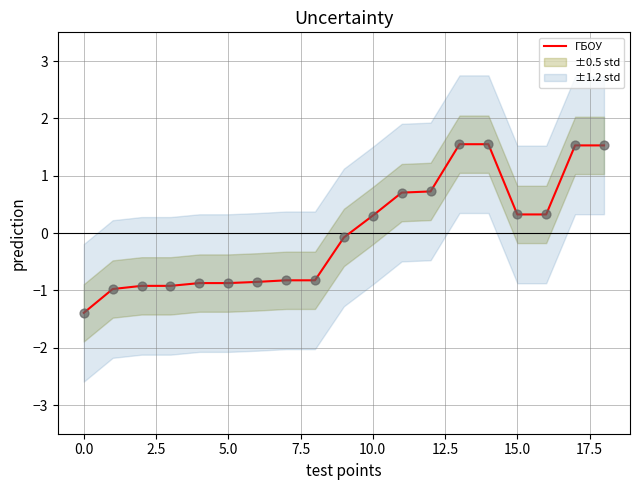

Which has a higher value, 15 or 11?

11